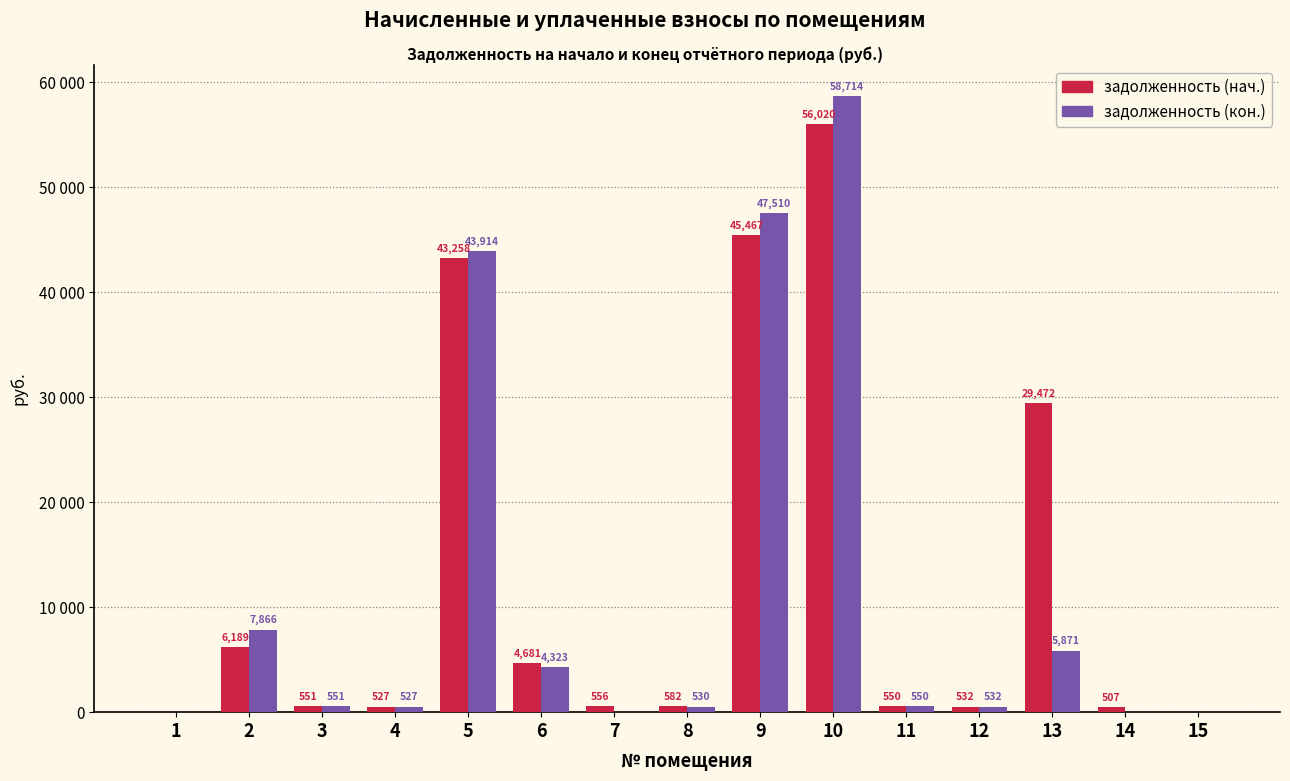

At 11, list the series in order from smallest to largest.

задолженность (кон.), задолженность (нач.)